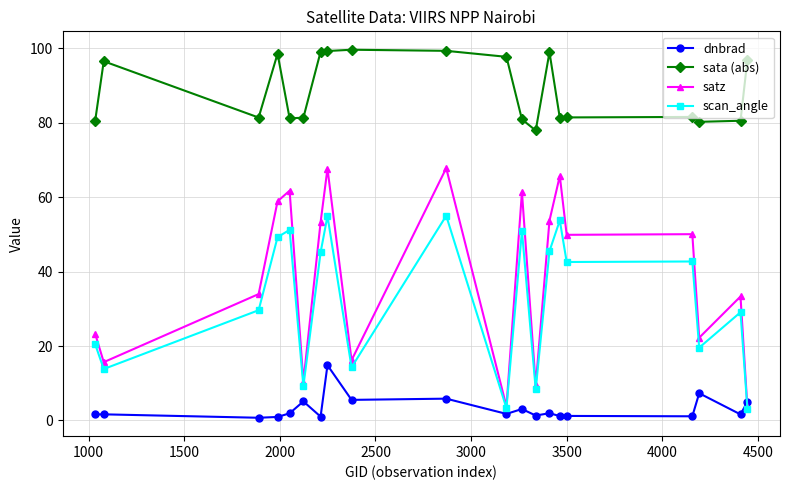

True or false: satz has more than 0 points higher than both neighbors.

True